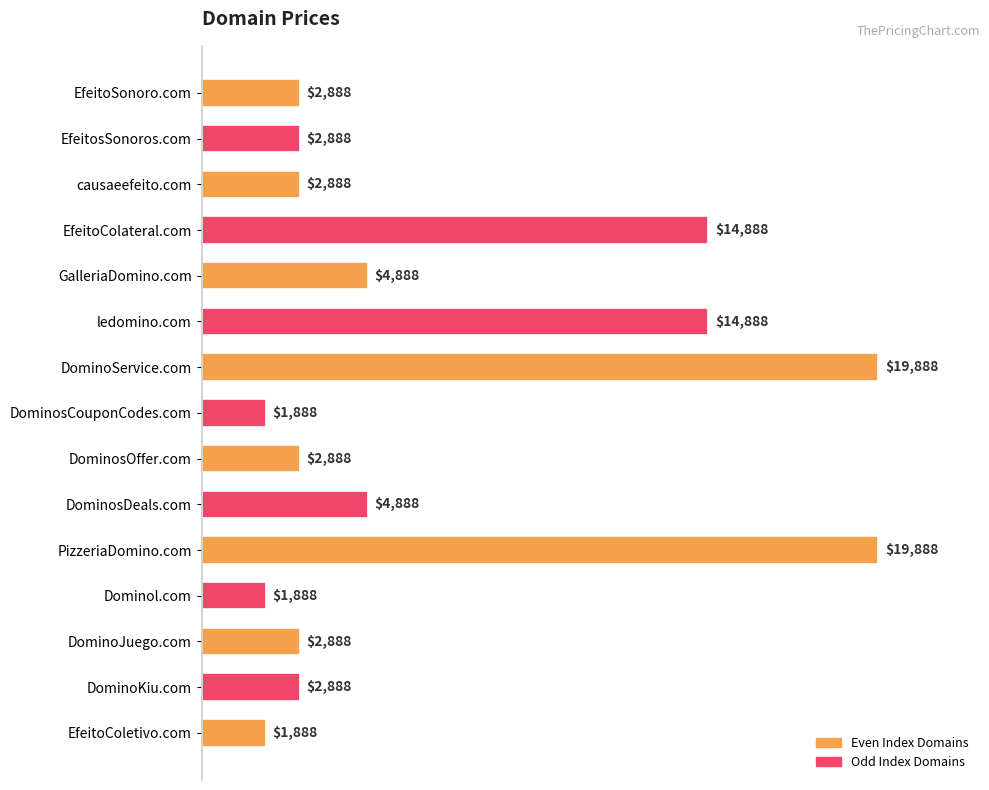

Is it true that the value at DominosCouponCodes.com is 1888?

True